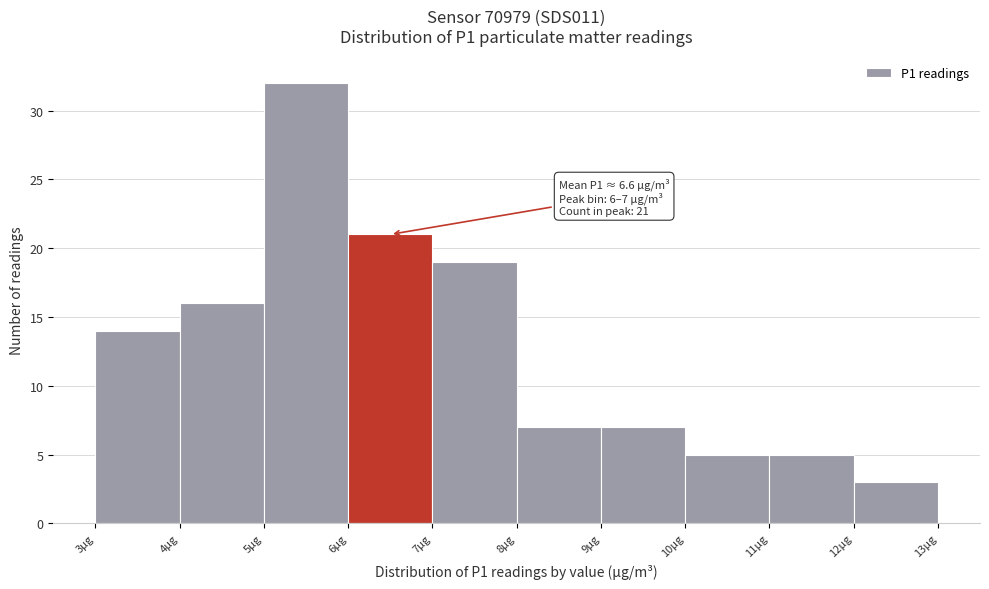

Which range on the x-axis has the tallest bar?

5 to 6